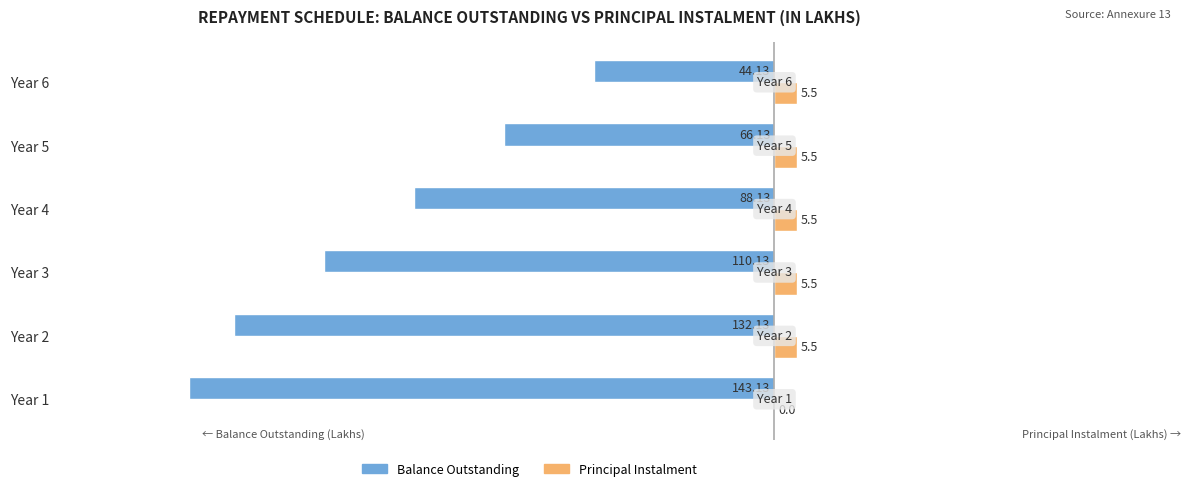

Which series changed the most between Year 4 and Year 6?

Balance Outstanding